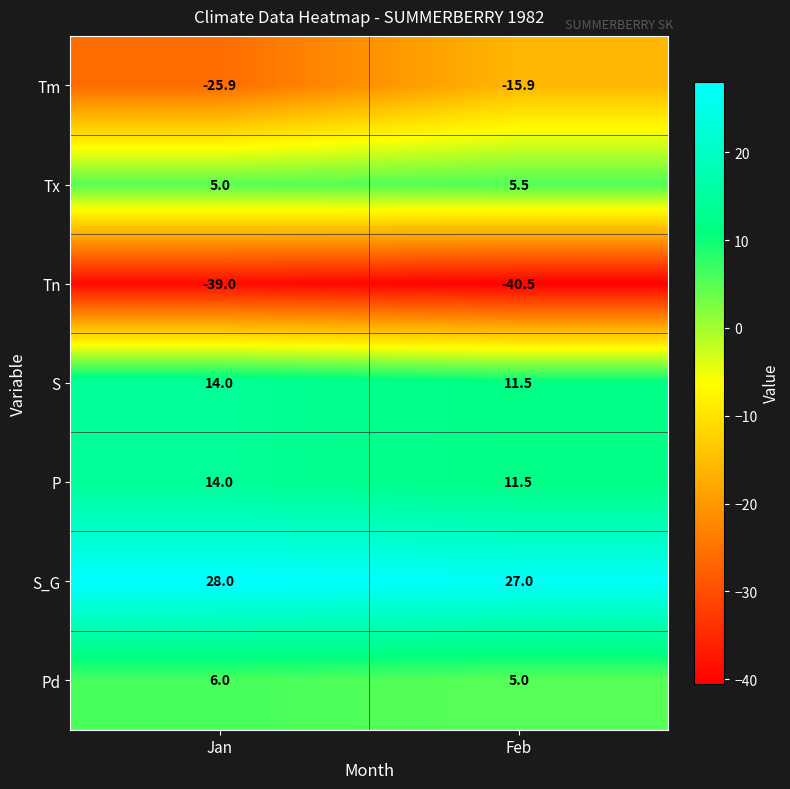

List the labels in order of Pd value, smallest first.

Feb, Jan